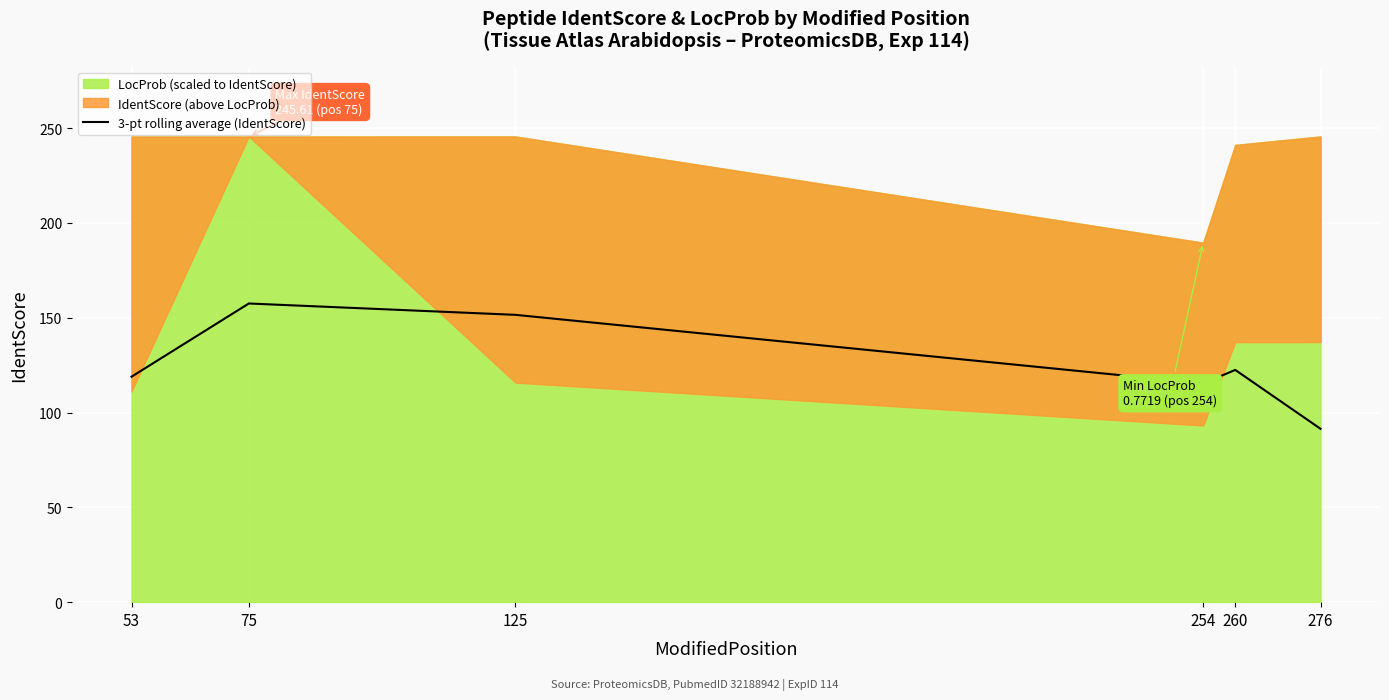

Reading left to right, extract all data points from this chart.

53=118.9	75=157.5	125=151.5	254=115.4	260=122.5	276=91.4